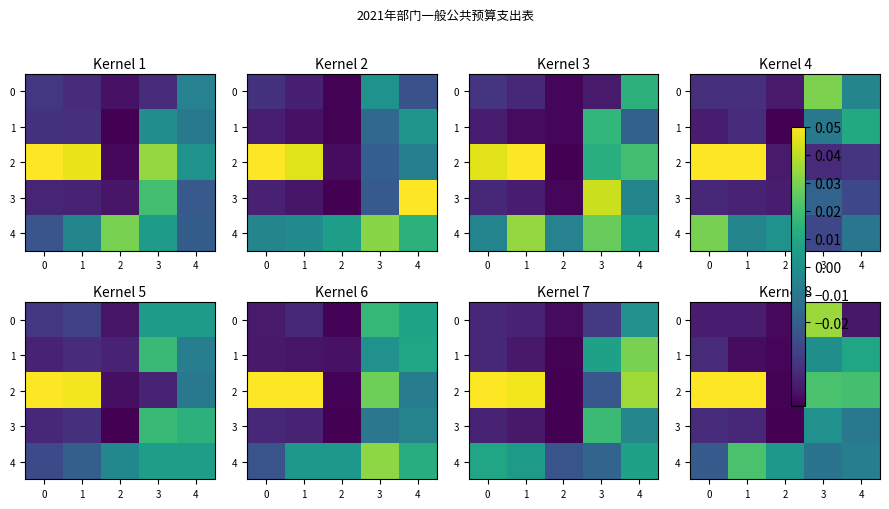

How many data points in 3 are less than 0?

4